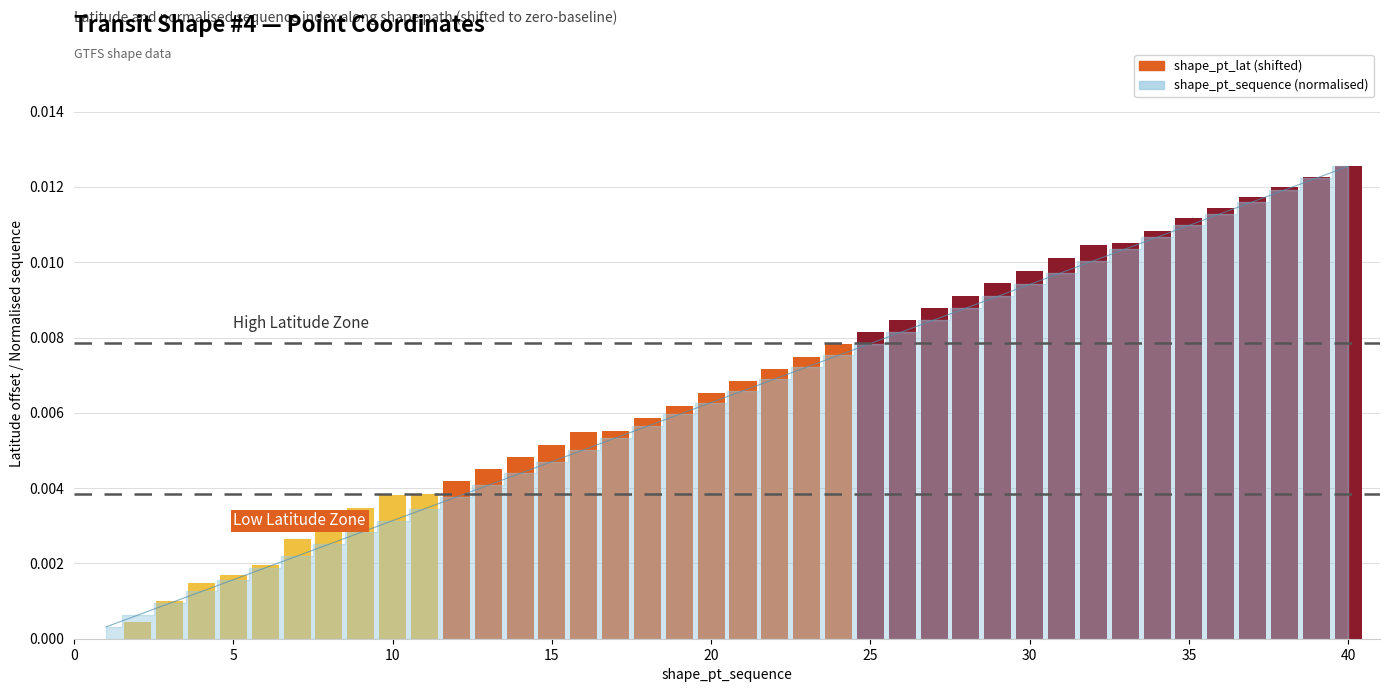

How many bars are there in total?

40